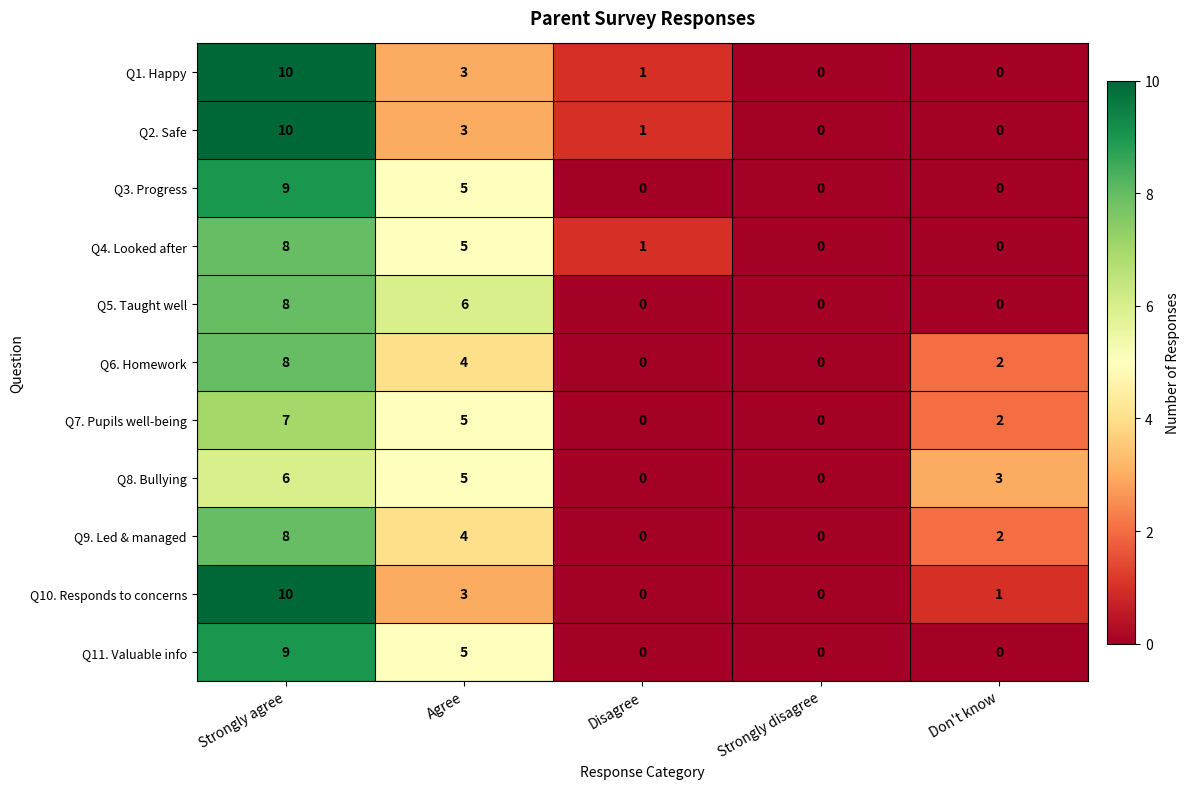

At how many categories does at least one series exceed 2?

3